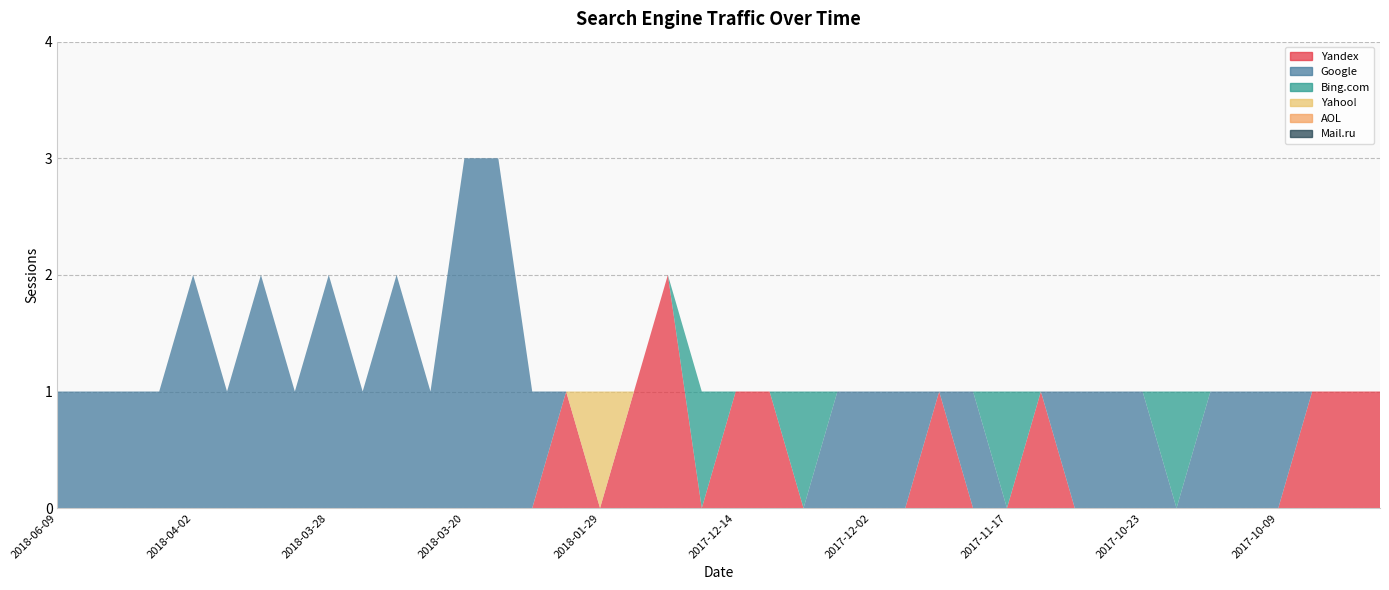

Reading left to right, list all the values displayed in this chart.

Yandex: 0	0	0	0	0	0	0	0	0	0	0	0	0	0	0	1	0	1	2	0	1	1	0	0	0	0	1	0	0	1	0	0	0	0	0	0	0	1	1	1
Google: 1	1	1	1	2	1	2	1	2	1	2	1	3	3	1	0	0	0	0	0	0	0	0	1	1	1	0	1	0	0	1	1	1	0	1	1	1	0	0	0
Bing.com: 0	0	0	0	0	0	0	0	0	0	0	0	0	0	0	0	0	0	0	1	0	0	1	0	0	0	0	0	1	0	0	0	0	1	0	0	0	0	0	0
Yahoo!: 0	0	0	0	0	0	0	0	0	0	0	0	0	0	0	0	1	0	0	0	0	0	0	0	0	0	0	0	0	0	0	0	0	0	0	0	0	0	0	0
AOL: 0	0	0	0	0	0	0	0	0	0	0	0	0	0	0	0	0	0	0	0	0	0	0	0	0	0	0	0	0	0	0	0	0	0	0	0	0	0	0	0
Mail.ru: 0	0	0	0	0	0	0	0	0	0	0	0	0	0	0	0	0	0	0	0	0	0	0	0	0	0	0	0	0	0	0	0	0	0	0	0	0	0	0	0